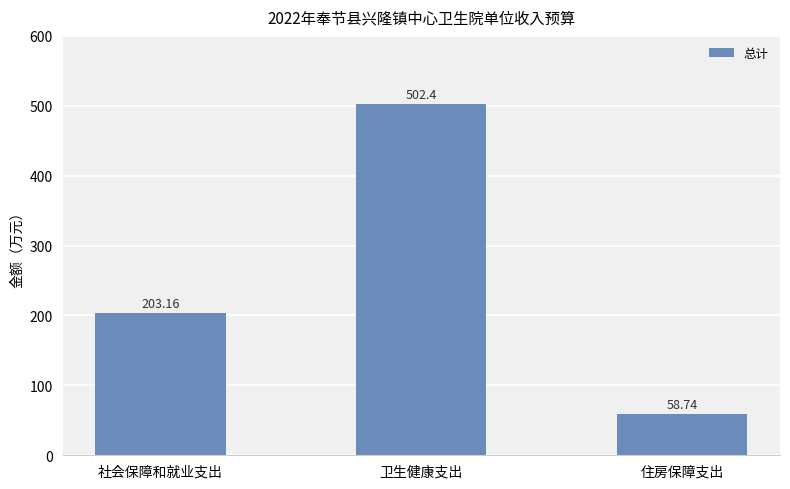

Which has a higher value, 住房保障支出 or 卫生健康支出?

卫生健康支出